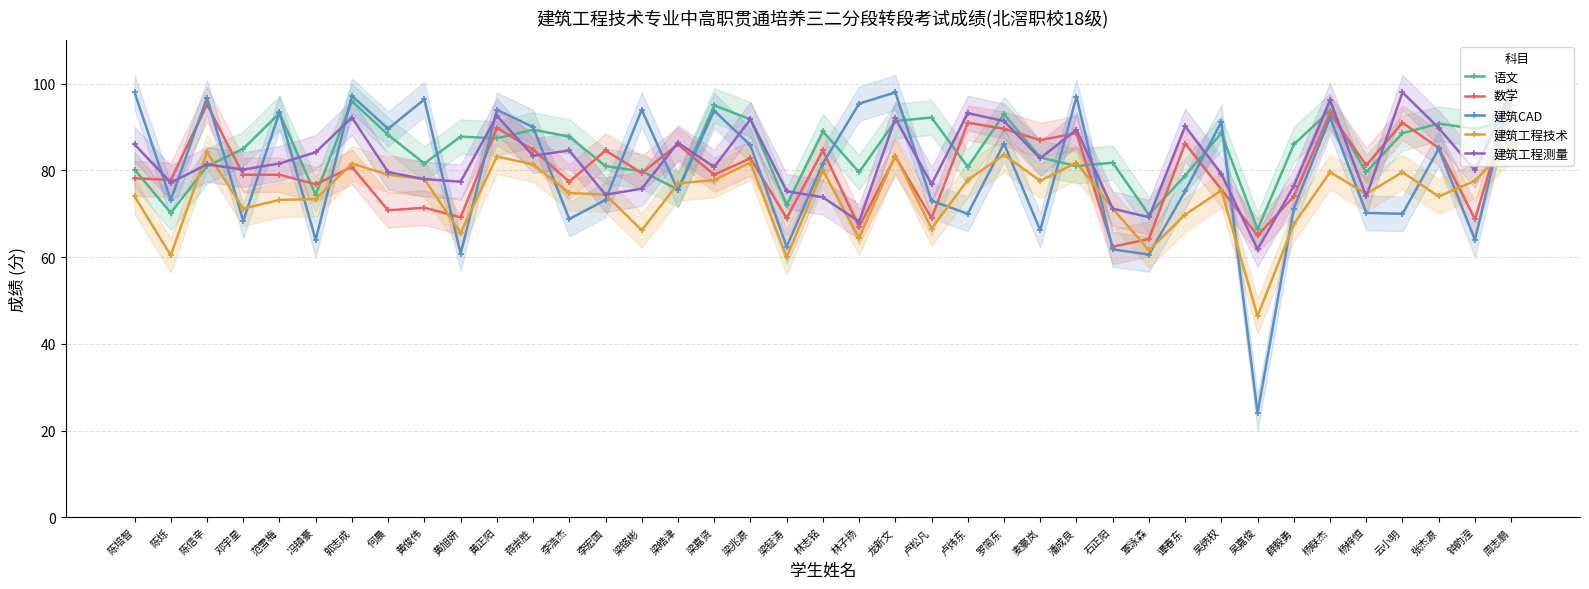

At which label does 建筑工程测量 first exceed 81?

陈培智